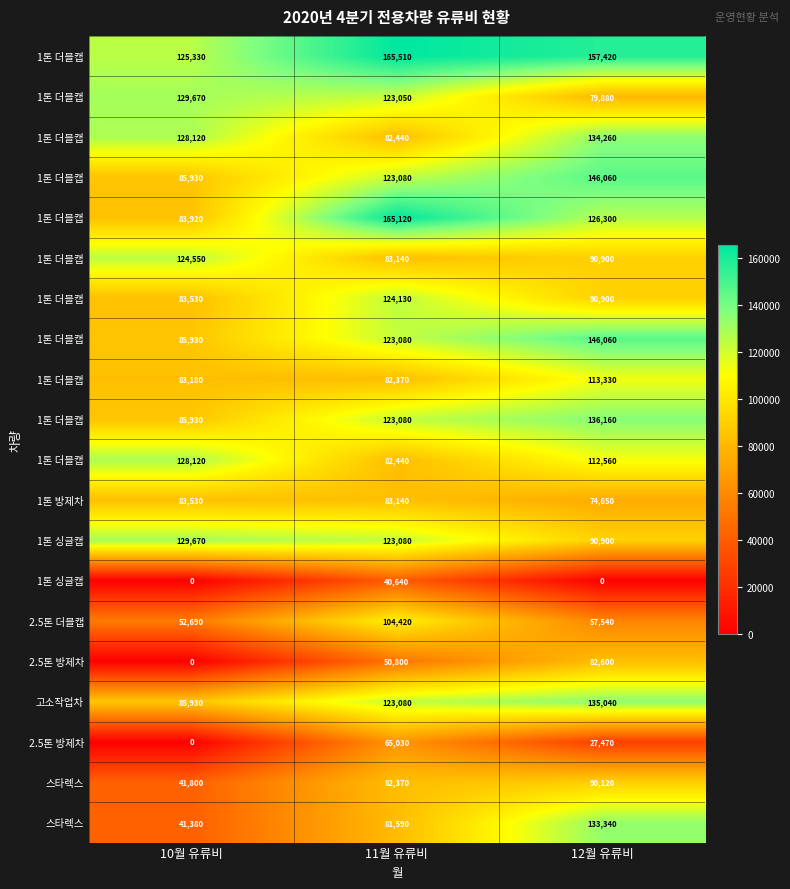

Between 10월 유류비 and 12월 유류비, which is larger?

12월 유류비